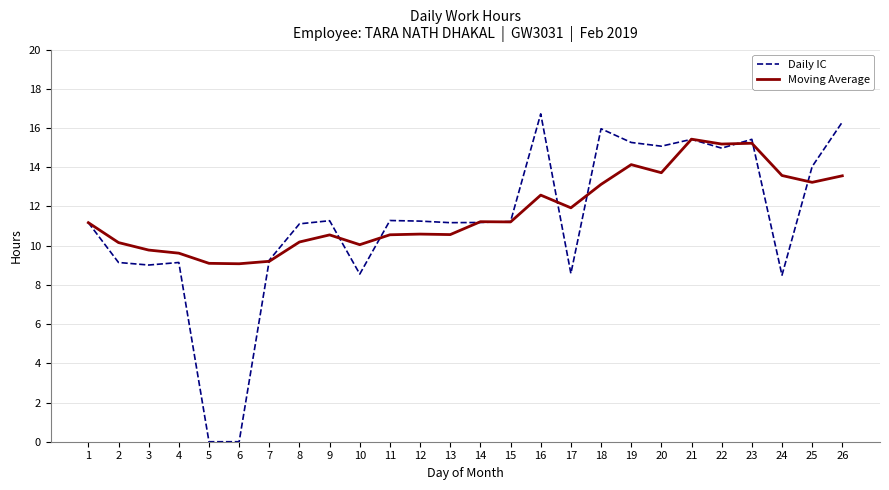

Rank the series by their maximum value, from lowest to highest.

Moving Average, Daily IC